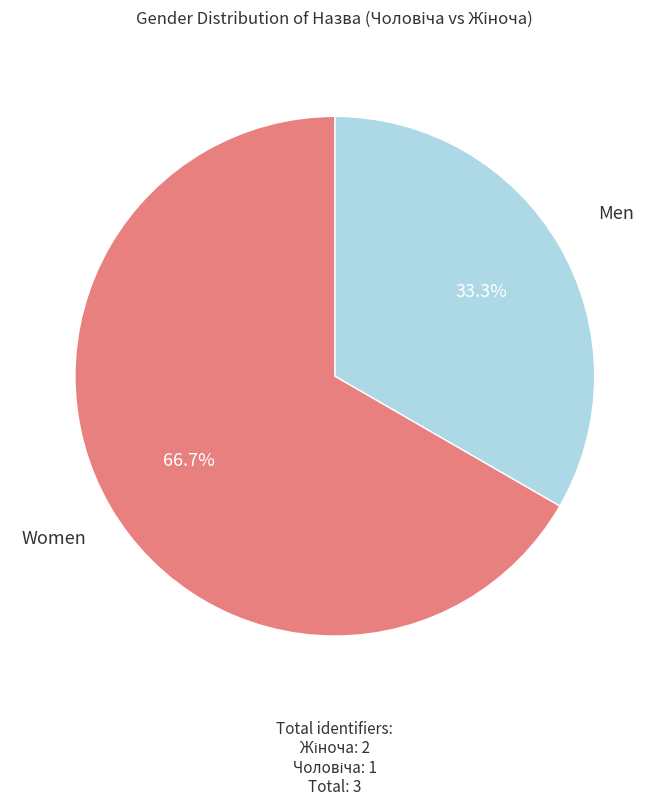

How many slices are in this pie chart?

2